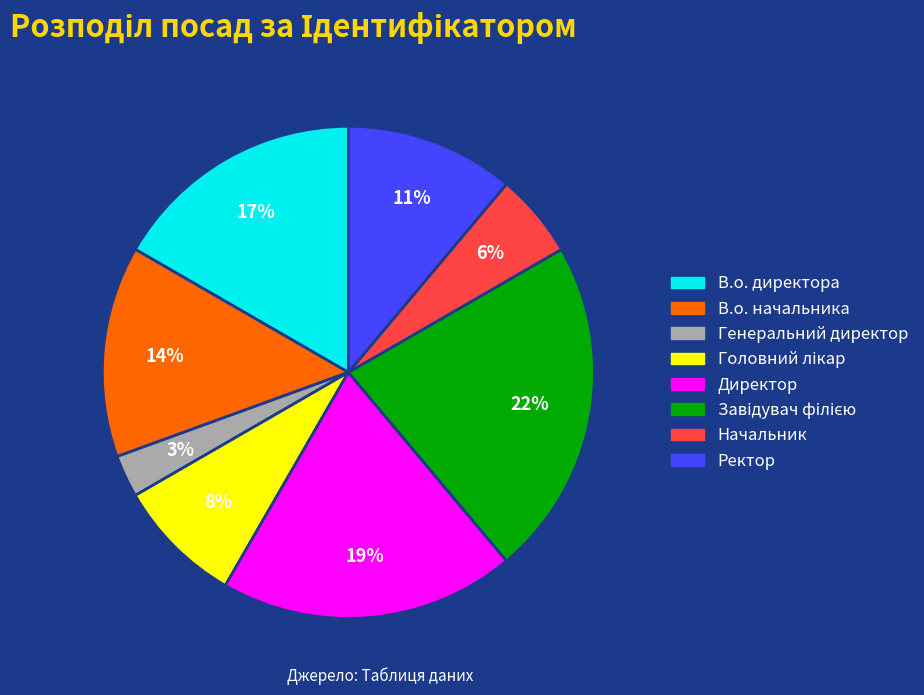

Count the number of slices in the pie.

8